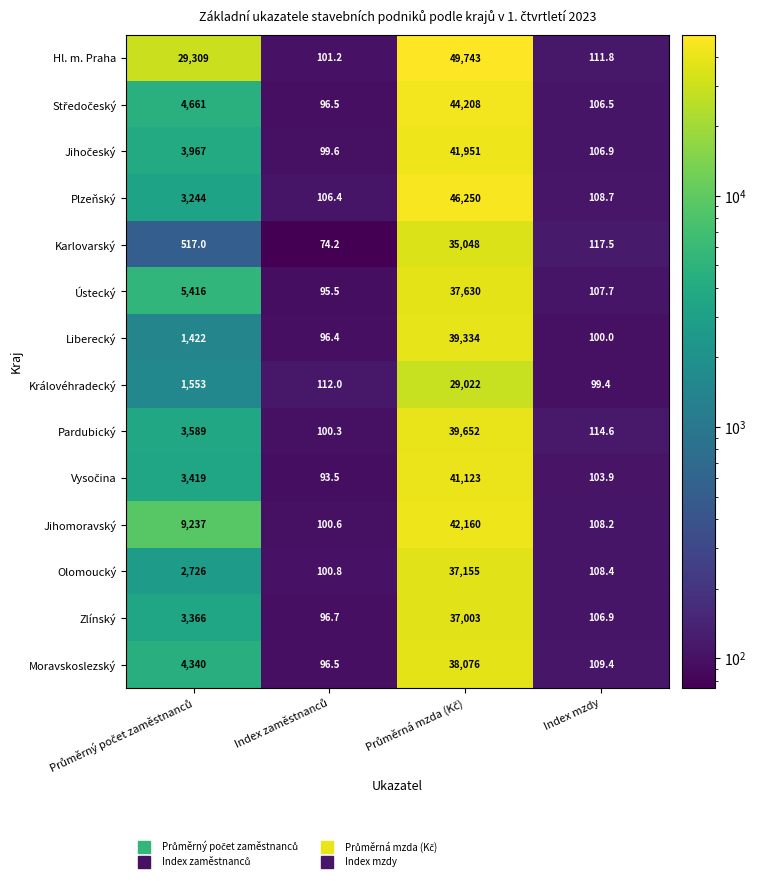

What is the difference between the second highest and second lowest values in the Jihomoravský series?

9128.8